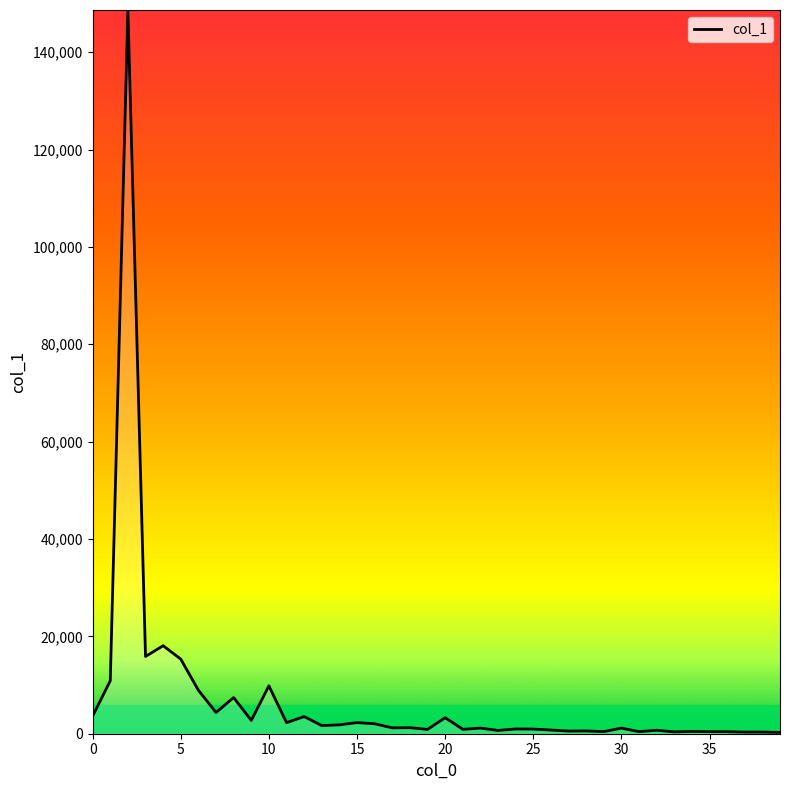

How many values are below 1208?

20